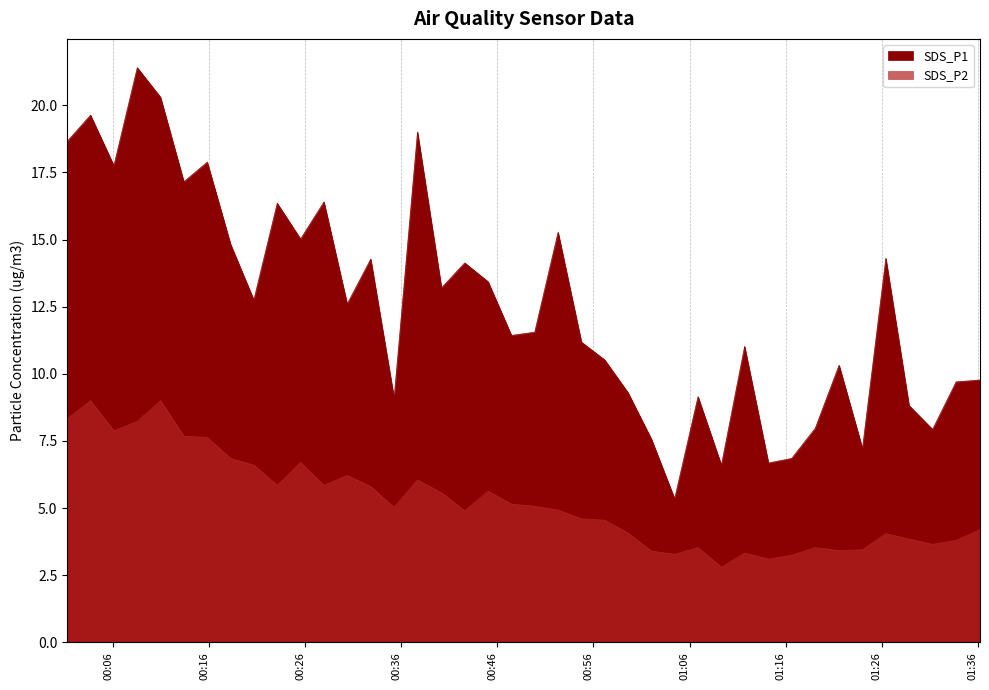

True or false: SDS_P2 has a value of 5.0 at 2023/03/10 00:35:15.

True